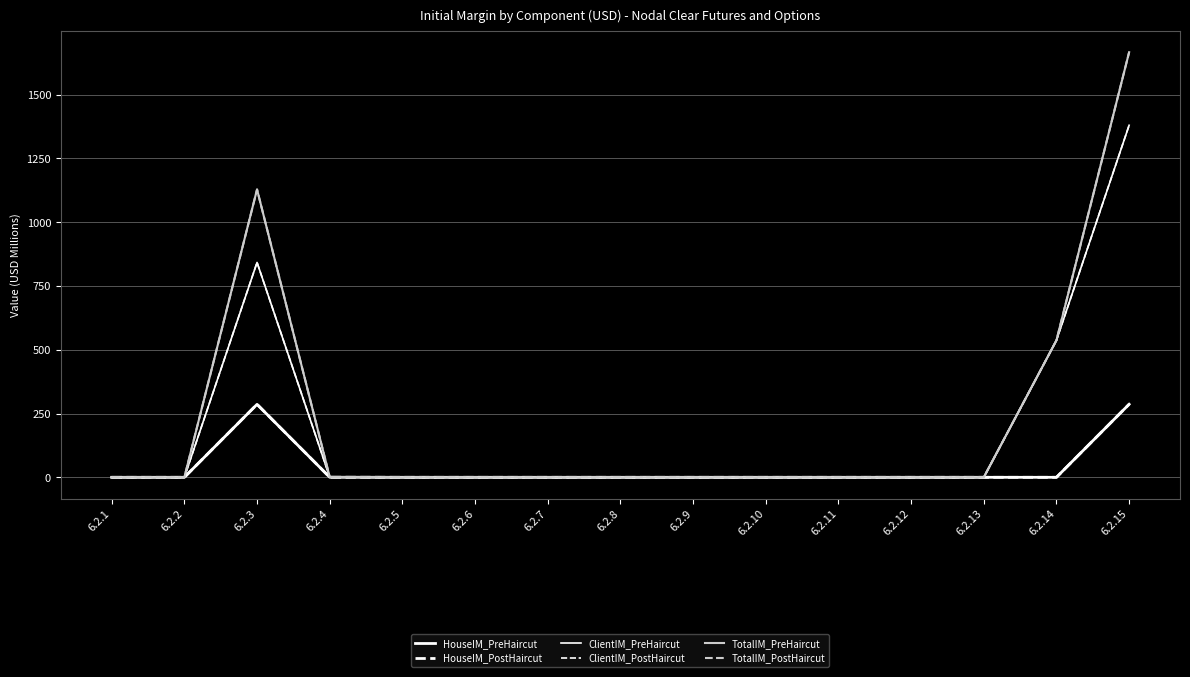

Reading left to right, list all the values displayed in this chart.

HouseIM_PreHaircut: 6.2.1=0.0	6.2.2=0.0	6.2.3=286.0	6.2.4=0.3	6.2.5=0.0	6.2.6=0.0	6.2.7=0.0	6.2.8=0.0	6.2.9=0.0	6.2.10=0.0	6.2.11=0.0	6.2.12=0.0	6.2.13=0.0	6.2.14=0.0	6.2.15=286.3
HouseIM_PostHaircut: 6.2.1=0.0	6.2.2=0.0	6.2.3=286.0	6.2.4=0.3	6.2.5=0.0	6.2.6=0.0	6.2.7=0.0	6.2.8=0.0	6.2.9=0.0	6.2.10=0.0	6.2.11=0.0	6.2.12=0.0	6.2.13=0.0	6.2.14=0.0	6.2.15=286.3
ClientIM_PreHaircut: 6.2.1=0.0	6.2.2=0.0	6.2.3=842.0	6.2.4=0.8	6.2.5=0.0	6.2.6=0.0	6.2.7=0.0	6.2.8=0.0	6.2.9=0.0	6.2.10=0.0	6.2.11=0.0	6.2.12=0.0	6.2.13=0.0	6.2.14=536.9	6.2.15=1379.7
ClientIM_PostHaircut: 6.2.1=0.0	6.2.2=0.0	6.2.3=842.0	6.2.4=0.8	6.2.5=0.0	6.2.6=0.0	6.2.7=0.0	6.2.8=0.0	6.2.9=0.0	6.2.10=0.0	6.2.11=0.0	6.2.12=0.0	6.2.13=0.0	6.2.14=536.9	6.2.15=1379.7
TotalIM_PreHaircut: 6.2.1=0.0	6.2.2=0.0	6.2.3=1128.0	6.2.4=1.1	6.2.5=0.0	6.2.6=0.0	6.2.7=0.0	6.2.8=0.0	6.2.9=0.0	6.2.10=0.0	6.2.11=0.0	6.2.12=0.0	6.2.13=0.0	6.2.14=536.9	6.2.15=1666.0
TotalIM_PostHaircut: 6.2.1=0.0	6.2.2=0.0	6.2.3=1128.0	6.2.4=1.1	6.2.5=0.0	6.2.6=0.0	6.2.7=0.0	6.2.8=0.0	6.2.9=0.0	6.2.10=0.0	6.2.11=0.0	6.2.12=0.0	6.2.13=0.0	6.2.14=536.9	6.2.15=1666.0